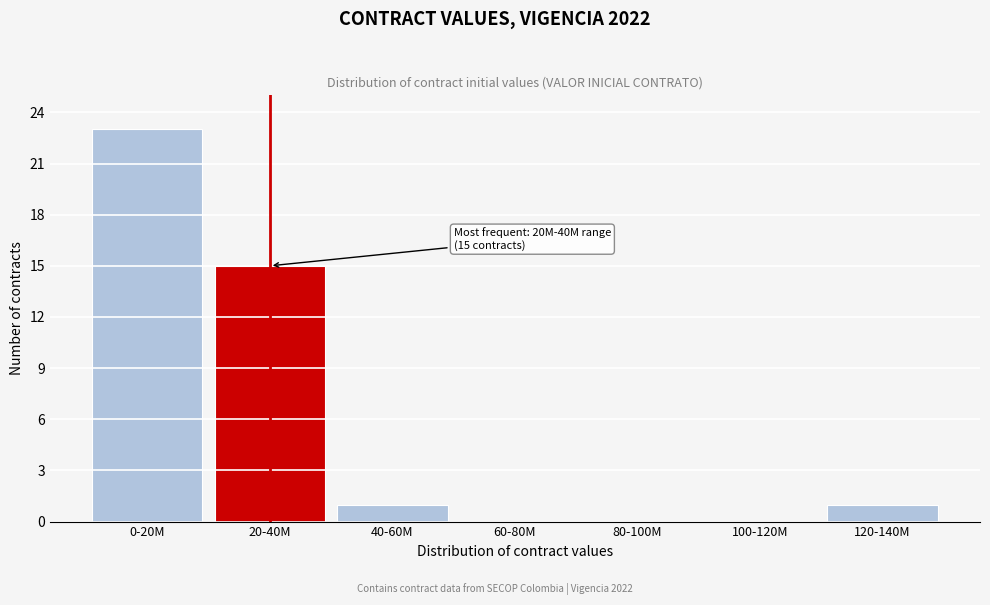

Reading left to right, list all the values displayed in this chart.

0-20M=23	20-40M=15	40-60M=1	60-80M=0	80-100M=0	100-120M=0	120-140M=1